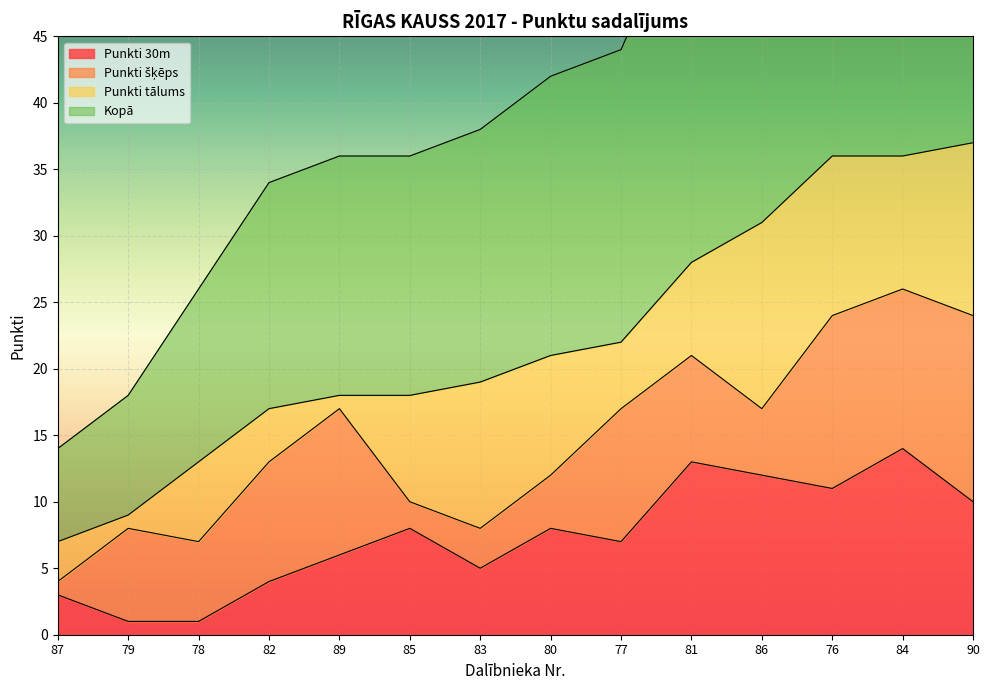

The Kopā series shows 35 at 77. True or false?

False